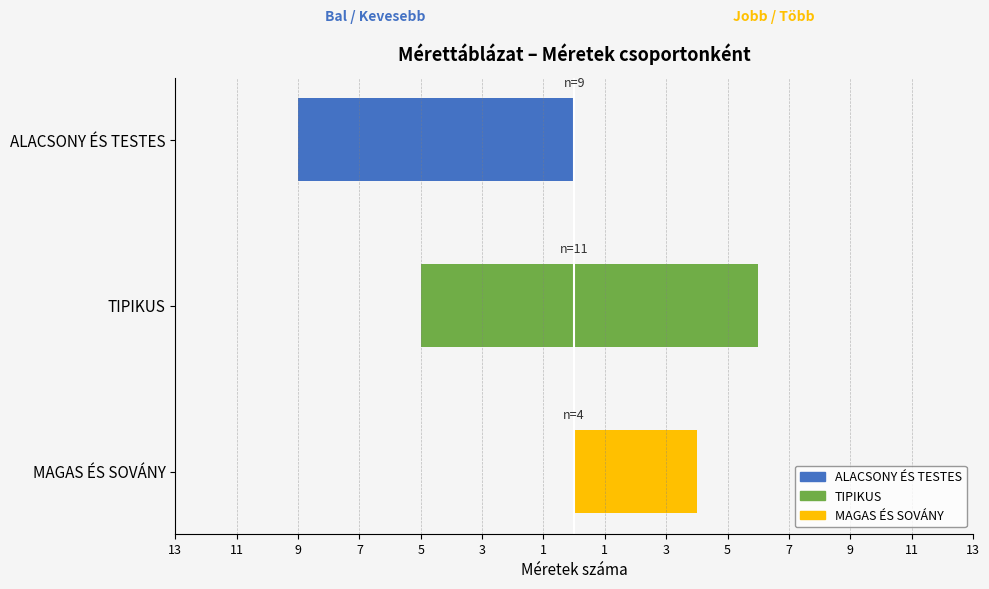

How many groups of bars are there?

3